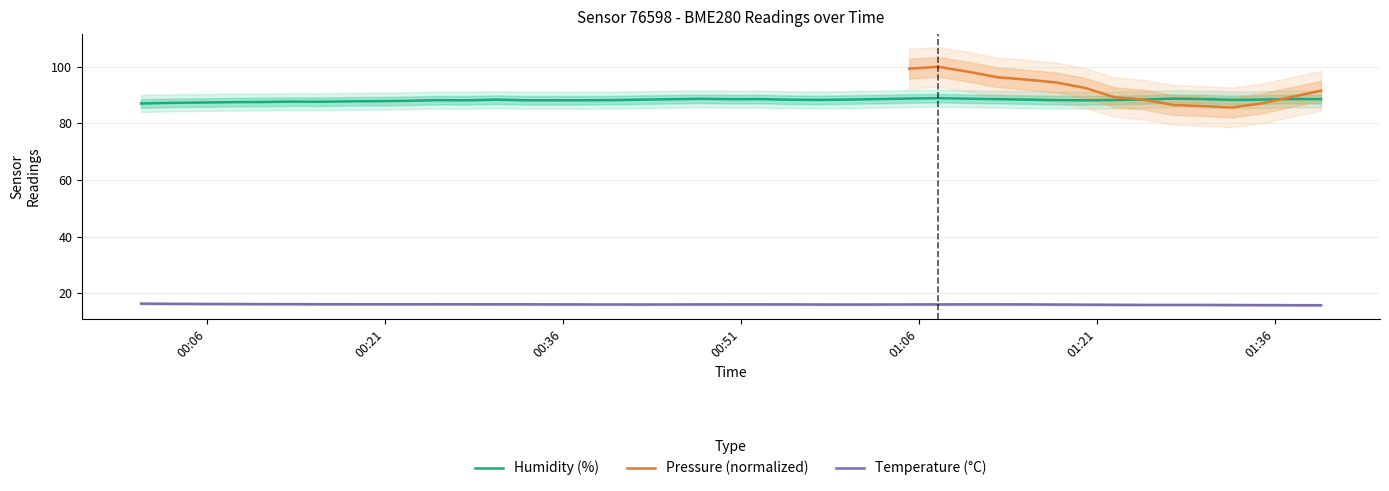

Does the chart display data point markers on the line(s)?

No